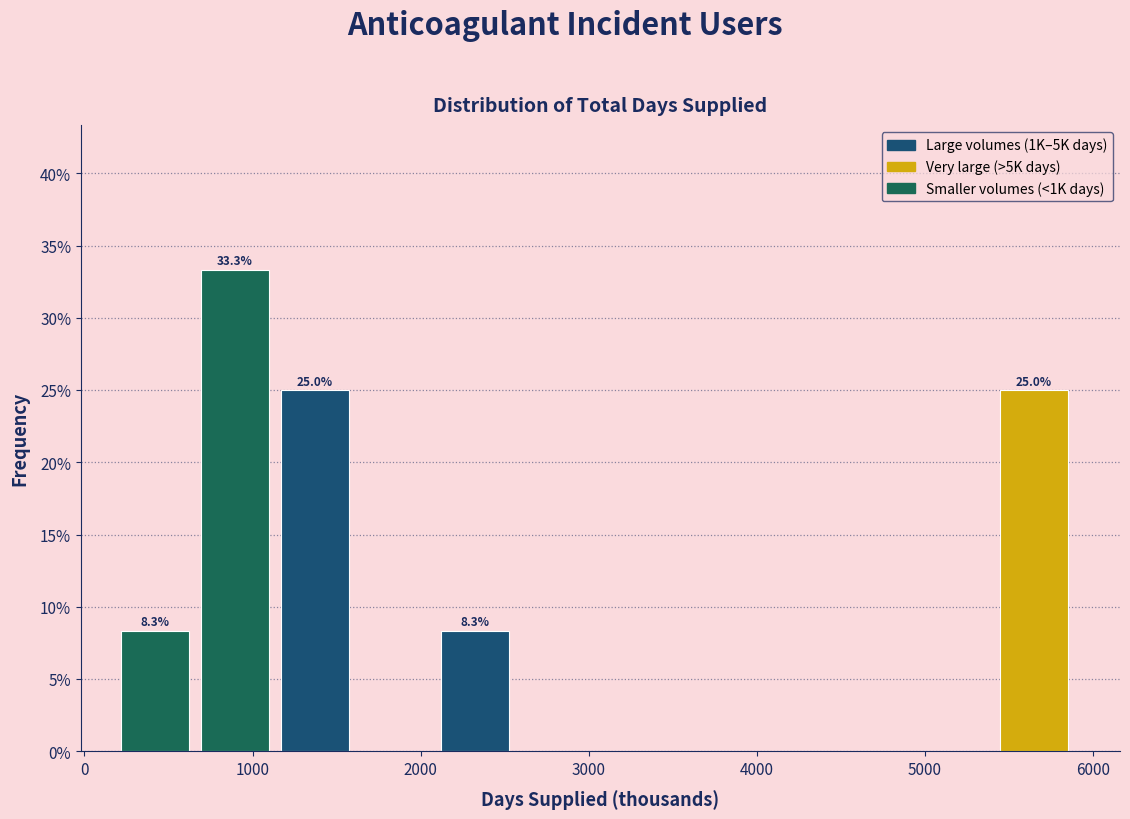

Which range on the x-axis has the tallest bar?

700 to 1200